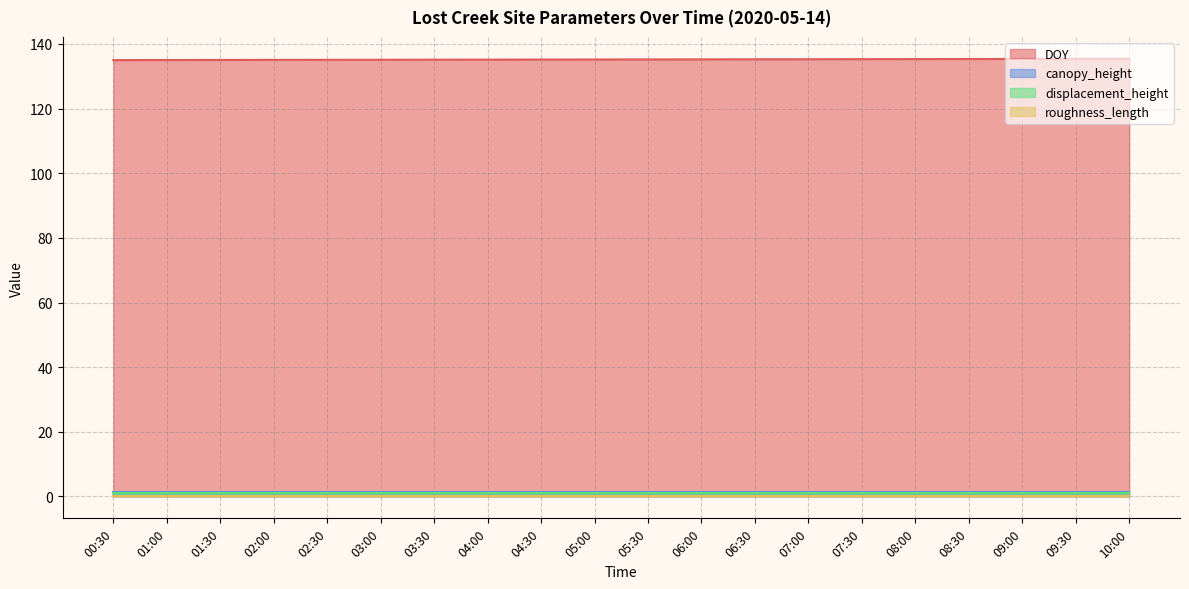

Which category has the highest value in the canopy_height series?

00:30